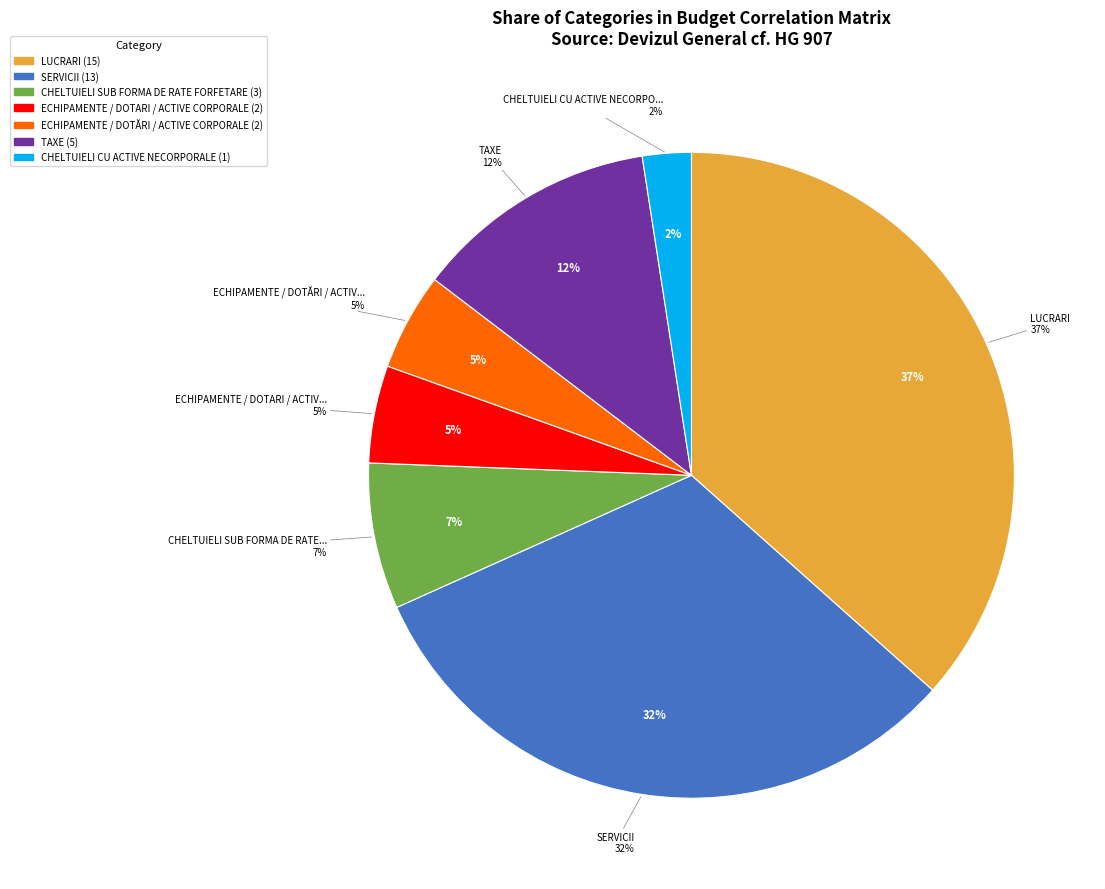

Approximately how many times larger is the value at ECHIPAMENTE / DOTĂRI / ACTIVE CORPORALE compared to TAXE?

0.4